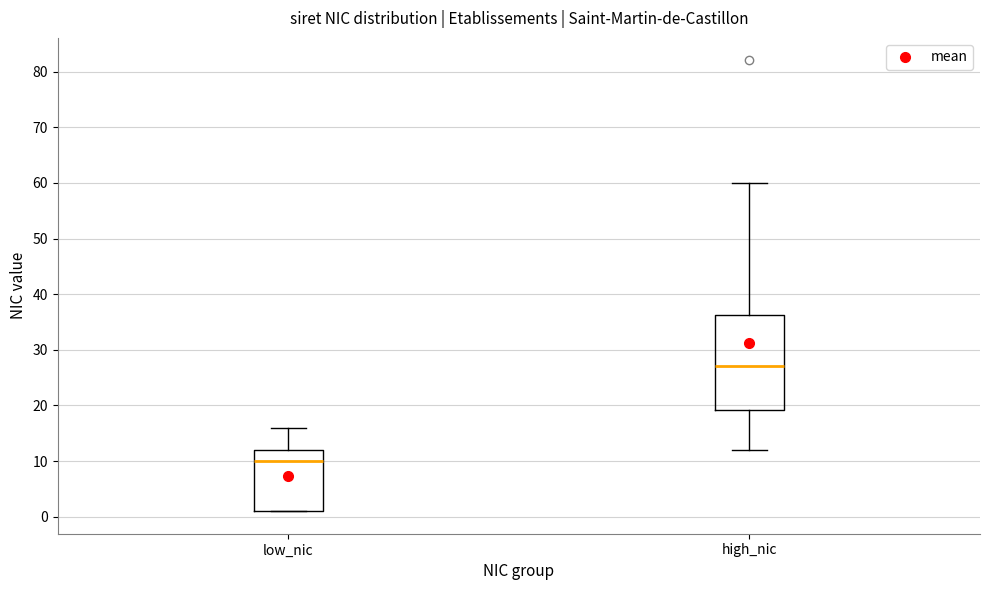

Where is the lower edge of the box for low_nic on the y-axis? The values are not printed on the chart, so give them approximately, as read against the axis.

1